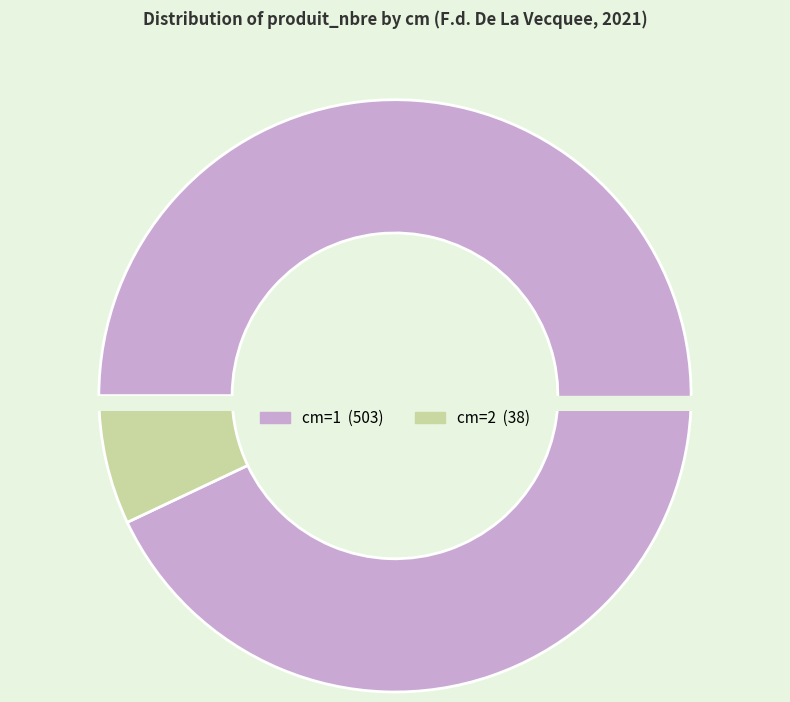

Combined, what portion of the pie is 2 and 1?

100.0%